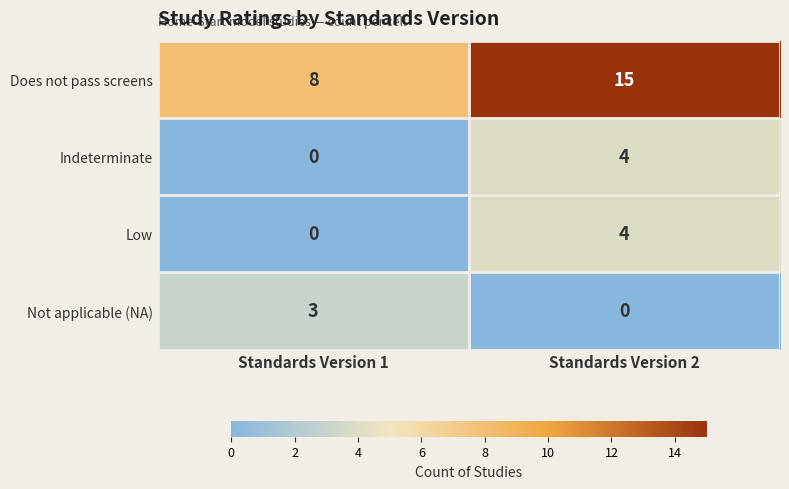

What is the maximum value shown in the chart?

15